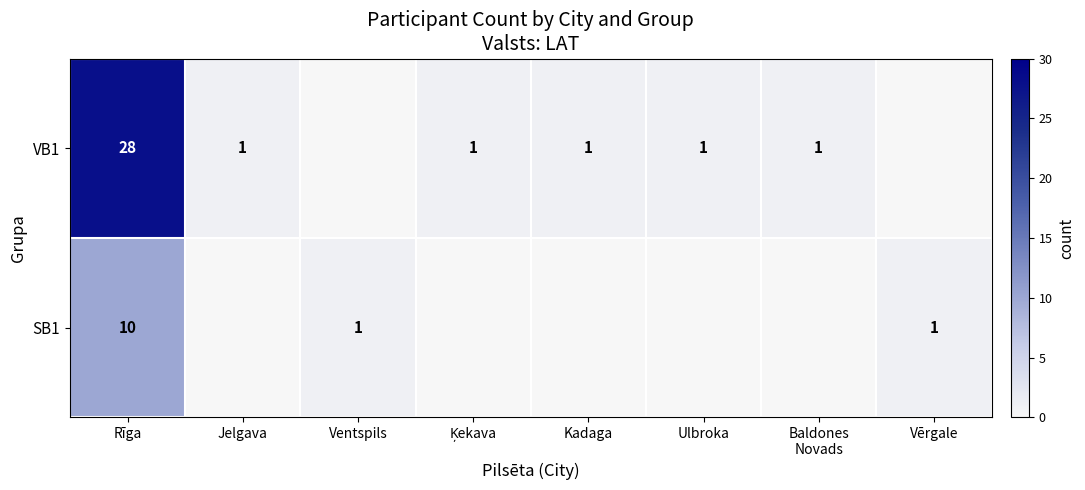

At Rīga, list the series in order from smallest to largest.

SB1, VB1